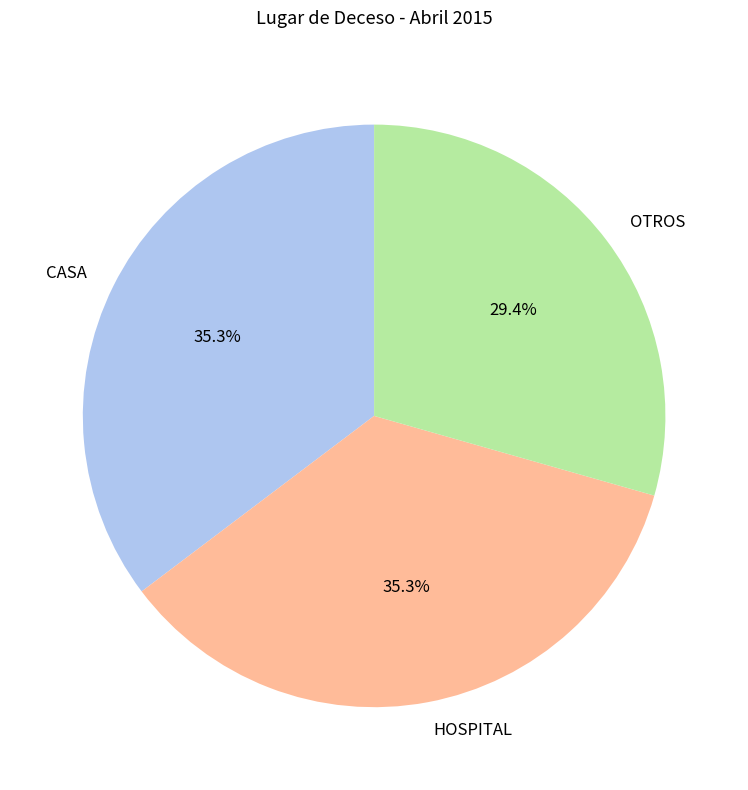

Is there any slice that represents more than half of the pie?

No